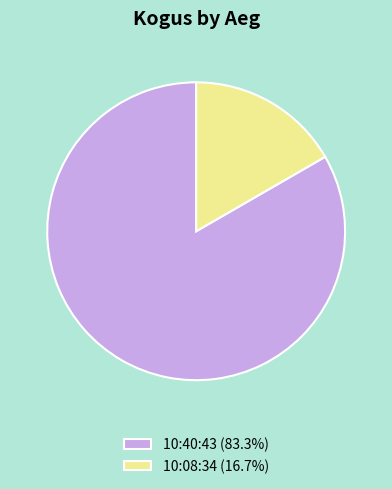

Combined, do 10:40:43 (83.3%) and 10:08:34 (16.7%) account for over 50%?

Yes